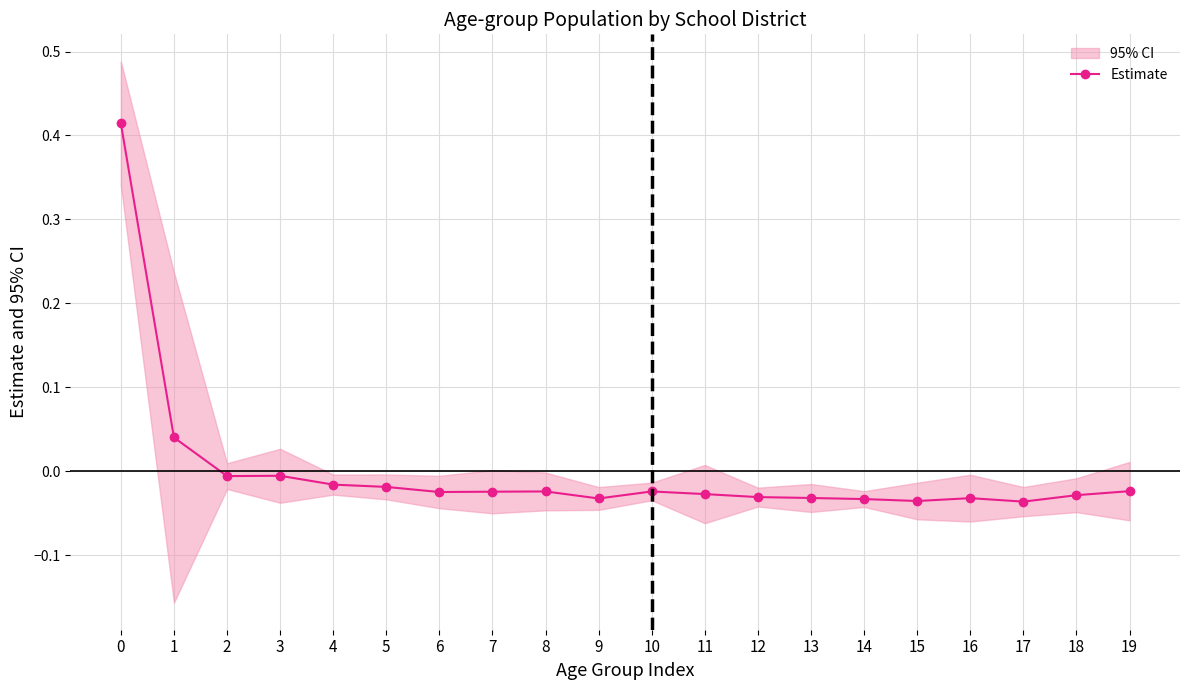

How many data points does each series have?

20